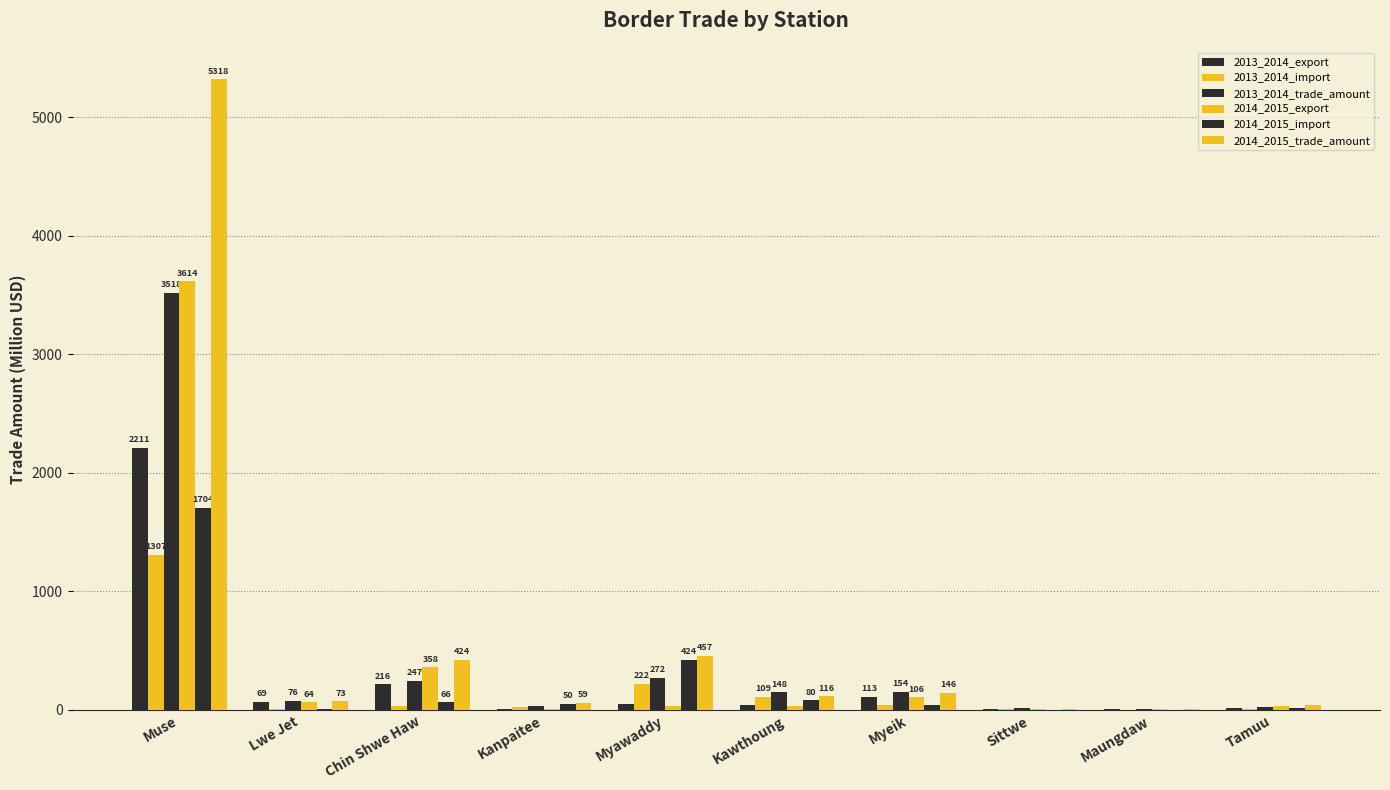

Reading right to left, list all the values displayed in this chart.

2013_2014_export: 15.8	5.5	10.4	113.2	39.1	49.1	6.4	216.3	68.8	2210.7
2013_2014_import: 9.8	1.3	5.7	41.2	109.2	222.4	23.1	30.6	7.0	1307.0
2013_2014_trade_amount: 25.6	6.8	16.1	154.4	148.2	271.5	29.6	246.9	75.9	3517.7
2014_2015_export: 33.1	7.7	6.4	106.4	35.9	32.9	8.8	358.2	63.9	3614.0
2014_2015_import: 12.6	0.1	0.1	39.6	79.8	424.0	50.2	65.6	9.3	1704.2
2014_2015_trade_amount: 45.6	7.8	6.5	146.0	115.7	456.9	59.0	423.9	73.2	5318.2